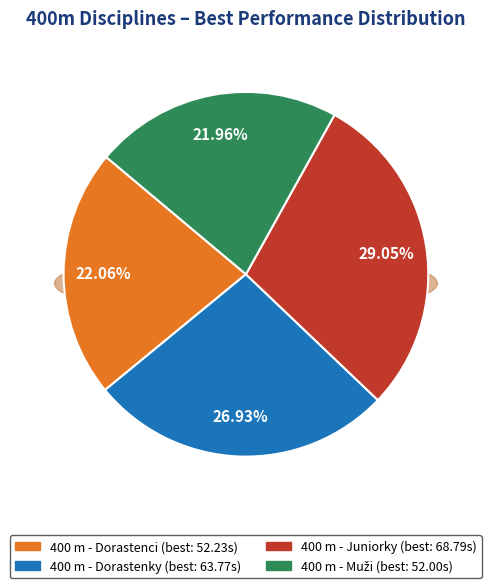

Which slice is the largest?

400 m - Juniorky